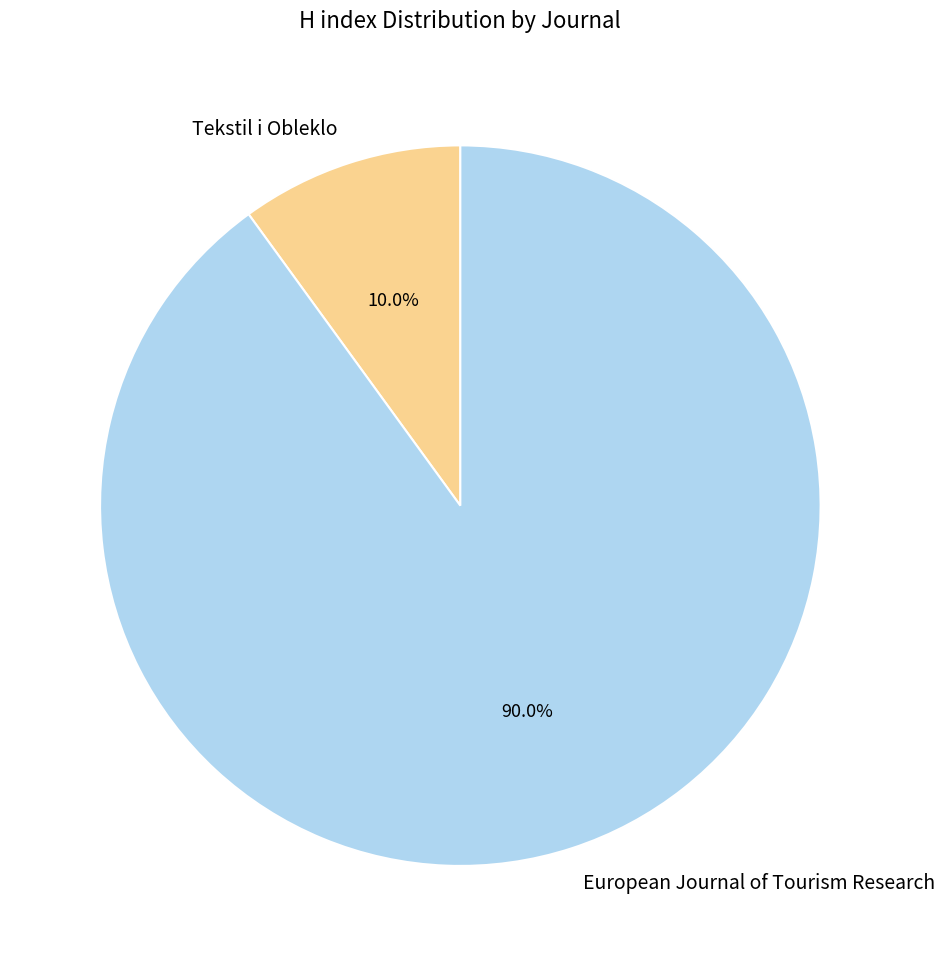

Is it true that European Journal of Tourism Research is 77% of the pie?

False